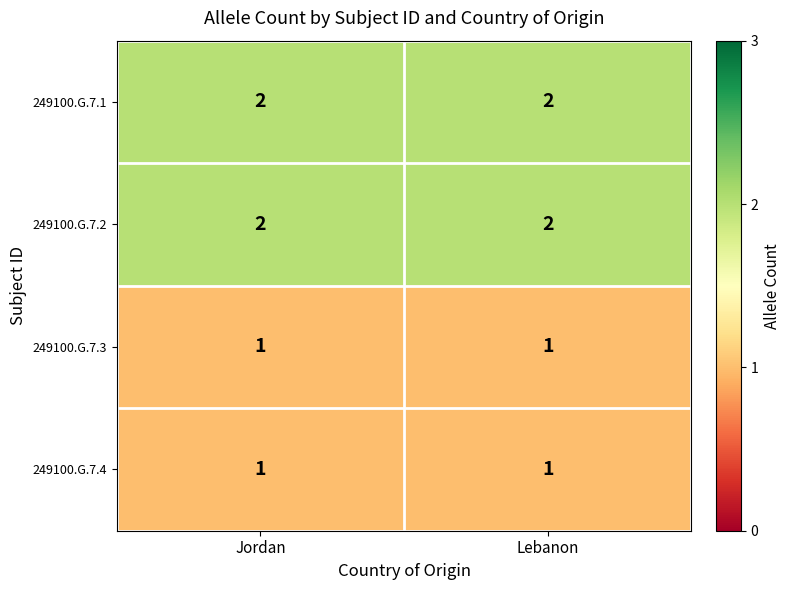

The value of 249100.G.7.2 at Lebanon is 2. True or false?

True